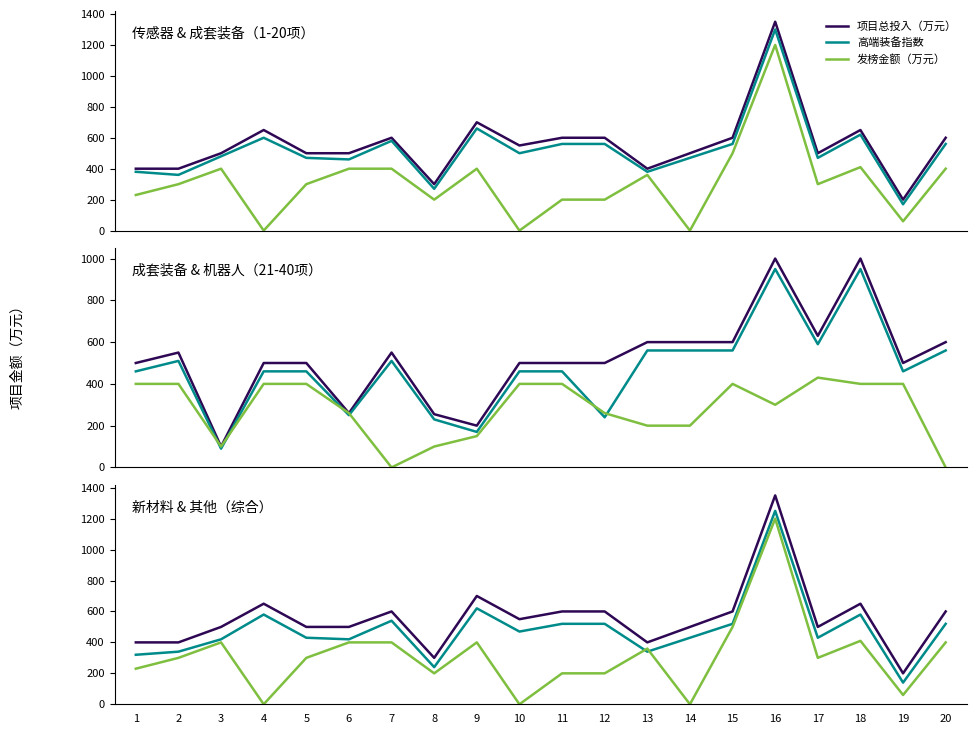

At which category does the chart reach its minimum across all series?

4